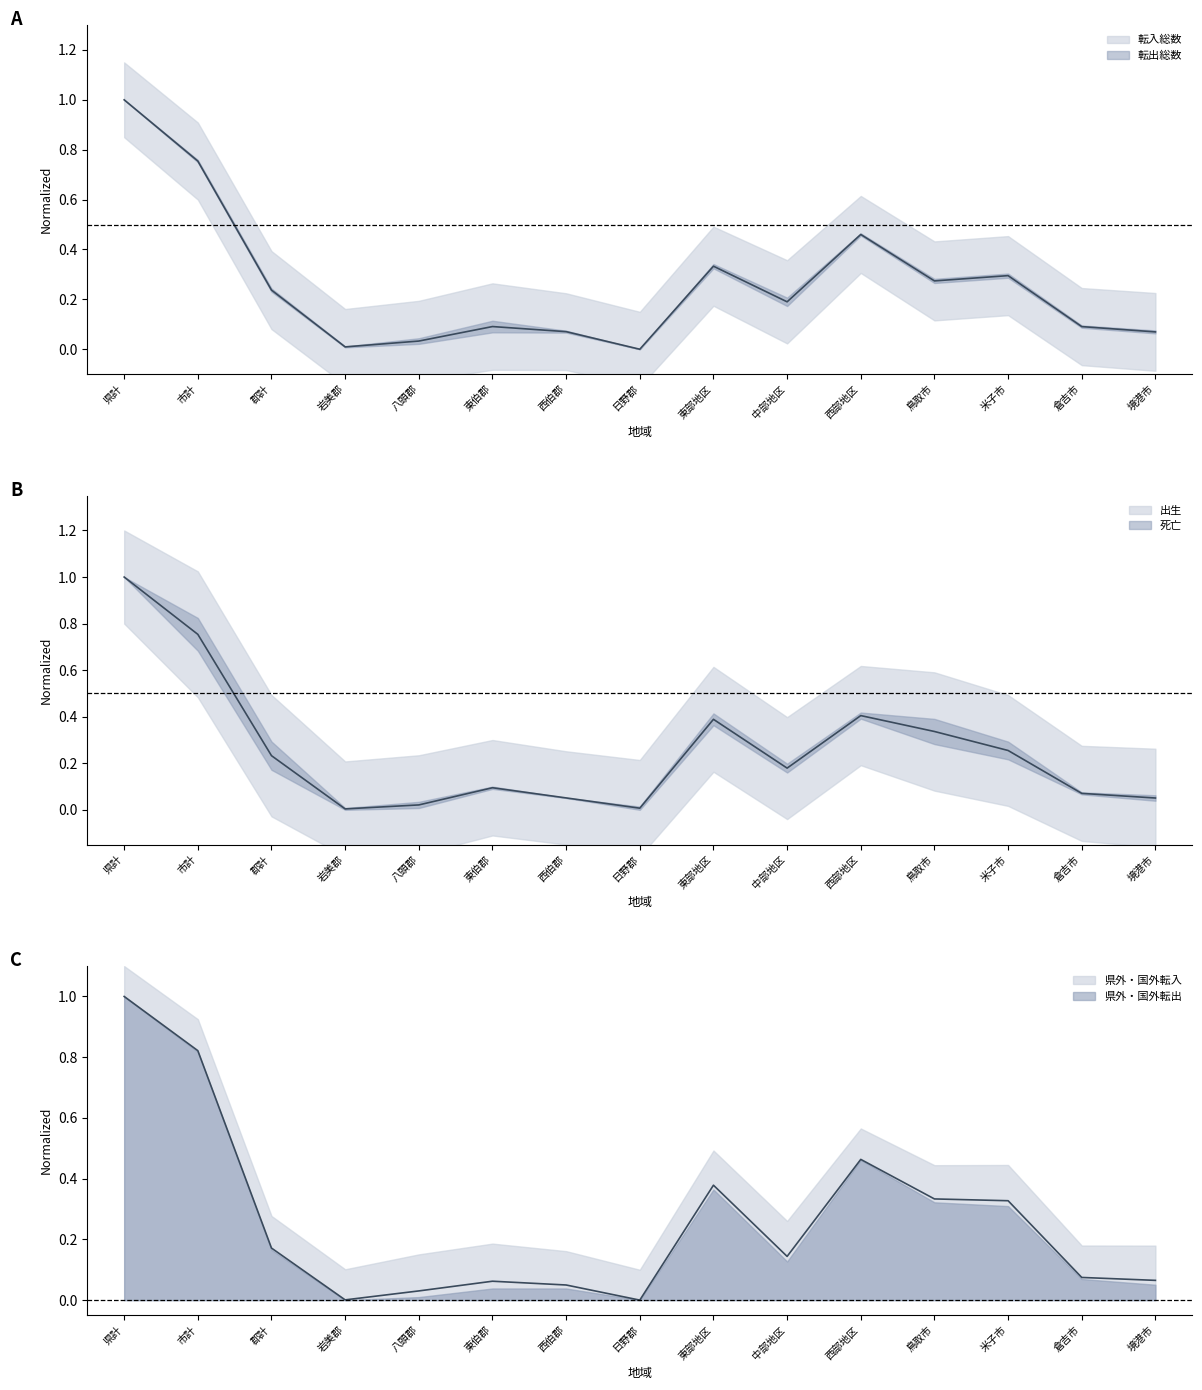

What is the difference between the second highest and second lowest values in the 転入総数 series?

0.7